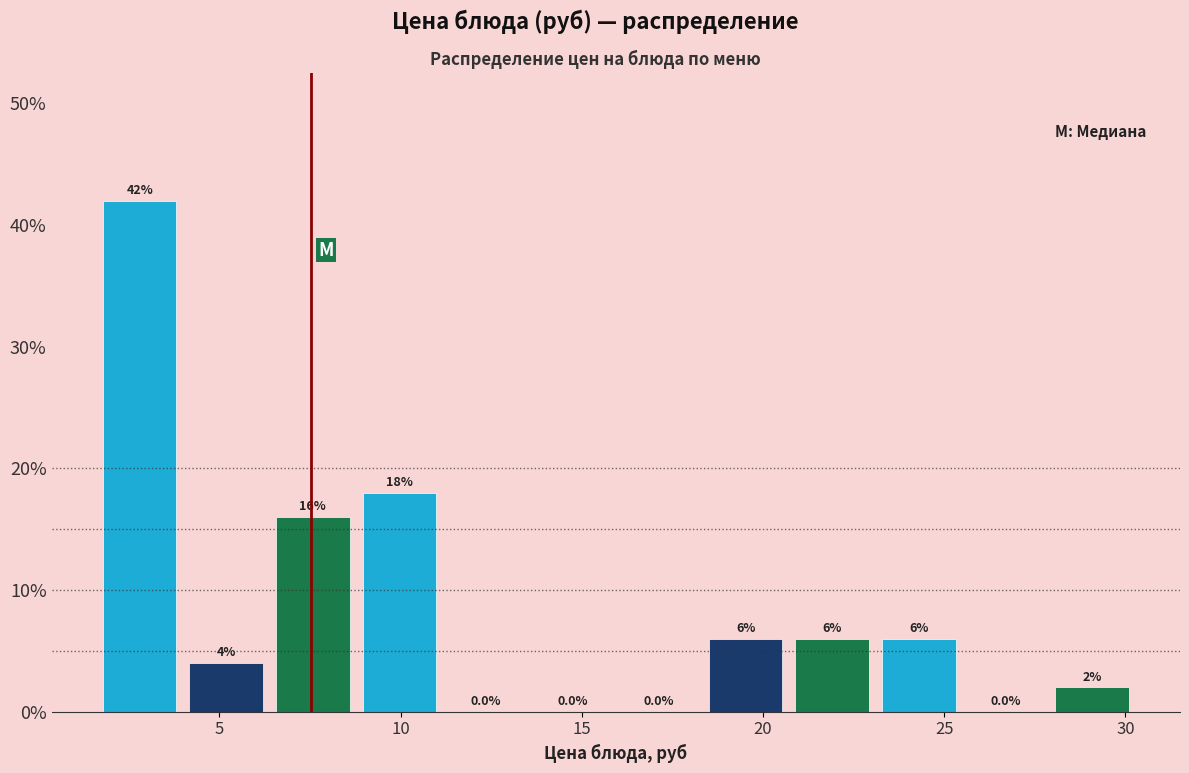

Which range on the x-axis has the tallest bar?

1.5 to 4.0